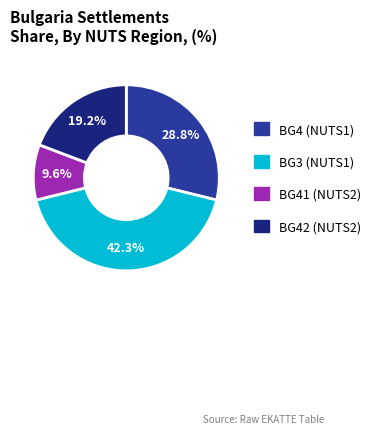

Is there a majority slice in this chart?

No